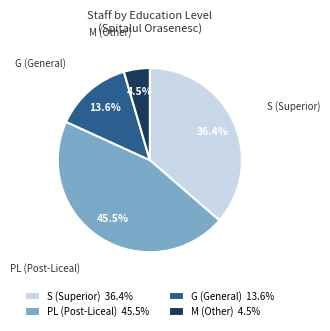

To the nearest percent, what is the average slice percentage?

25%